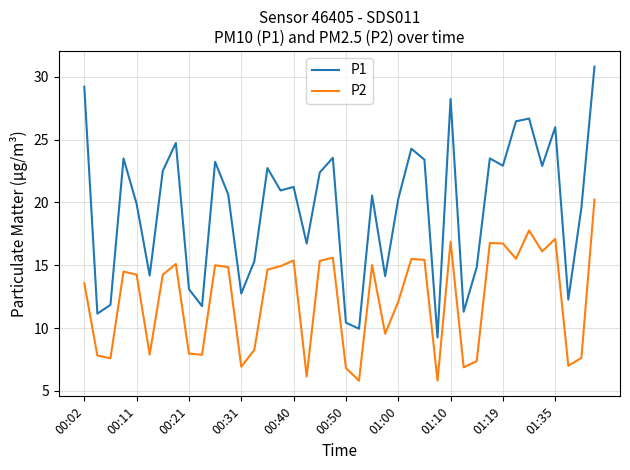

Which series has the largest total across all categories?

P1